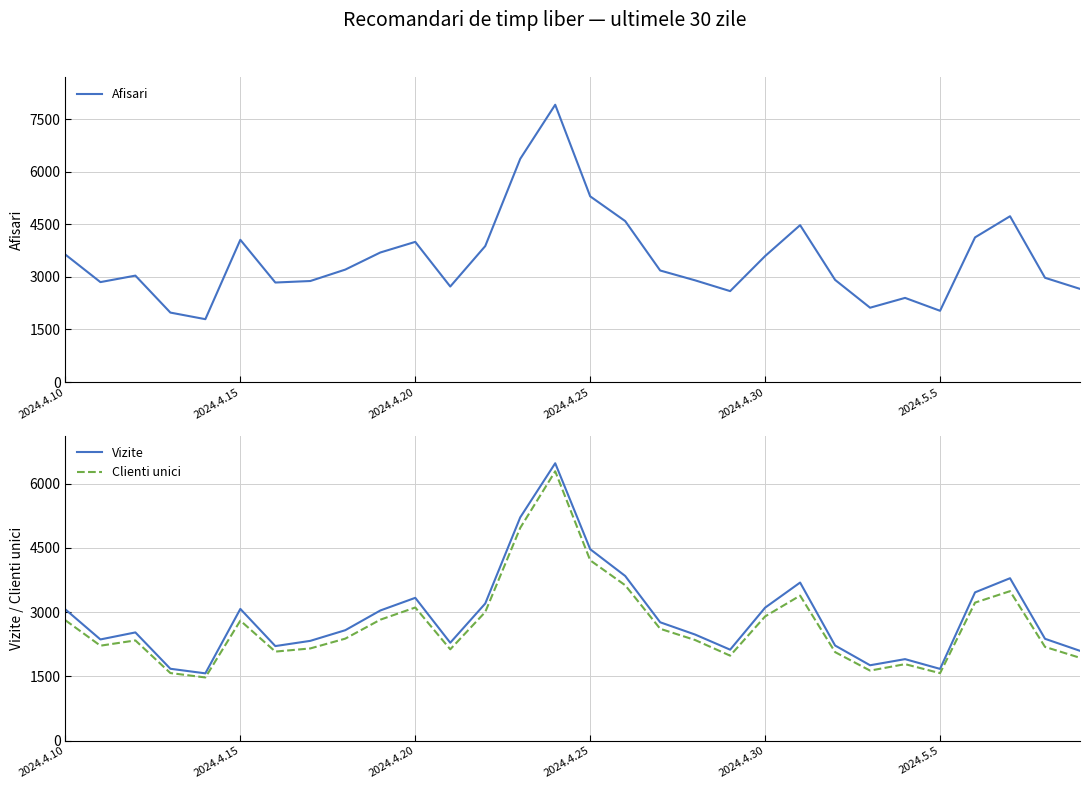

How many lines are shown in the chart?

3